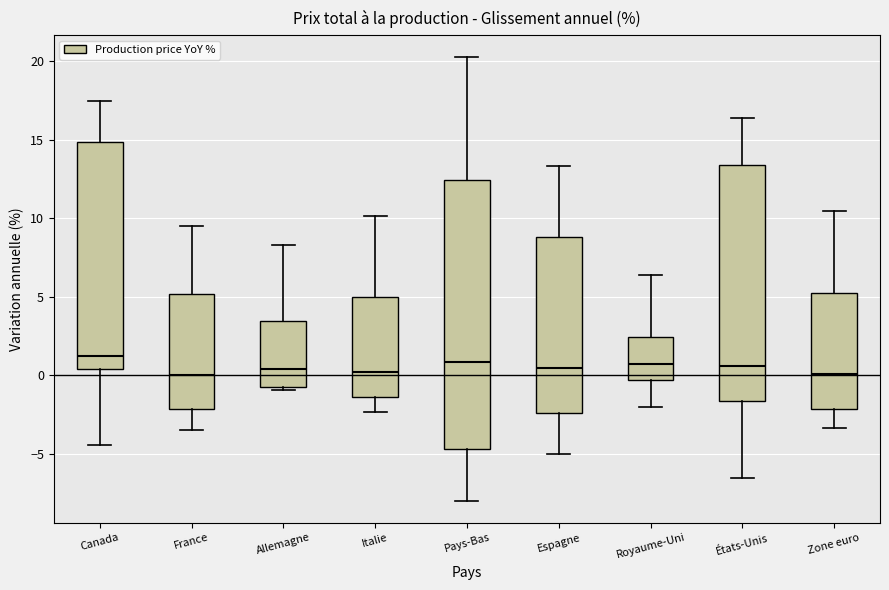

Where does the upper whisker of the box for Royaume-Uni end on the y-axis? The values are not printed on the chart, so give them approximately, as read against the axis.

6.5